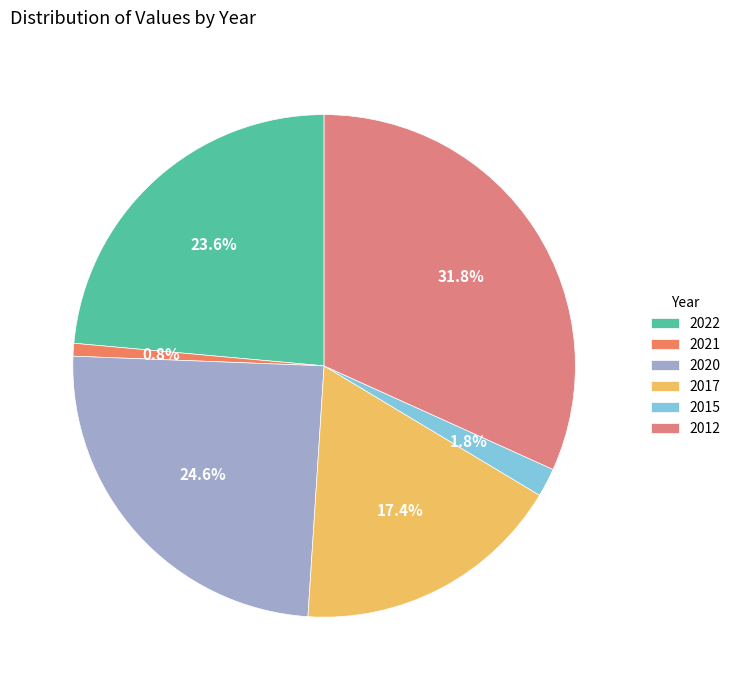

Does any single category account for the majority?

No